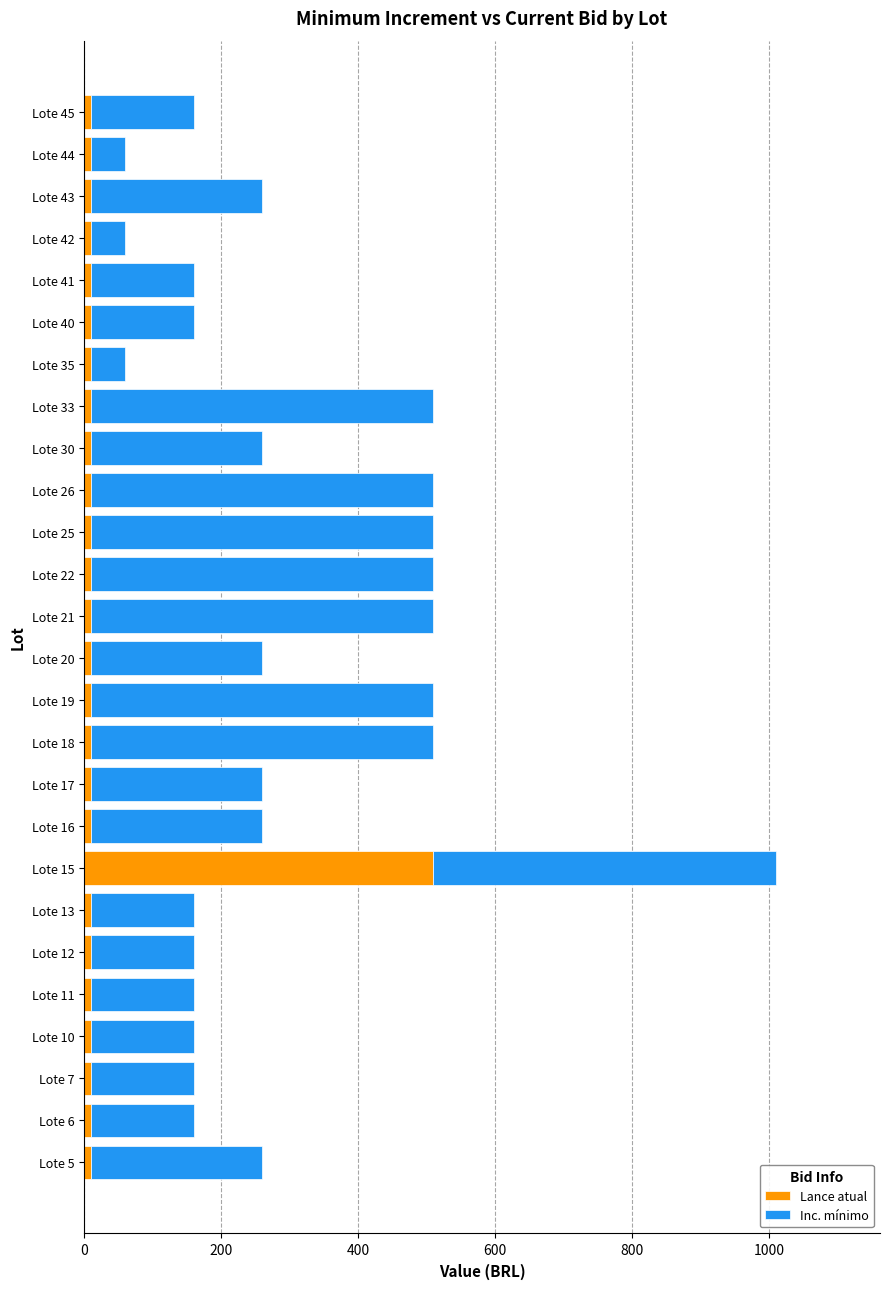

Which category has the highest value in the Lance atual series?

Lote 15